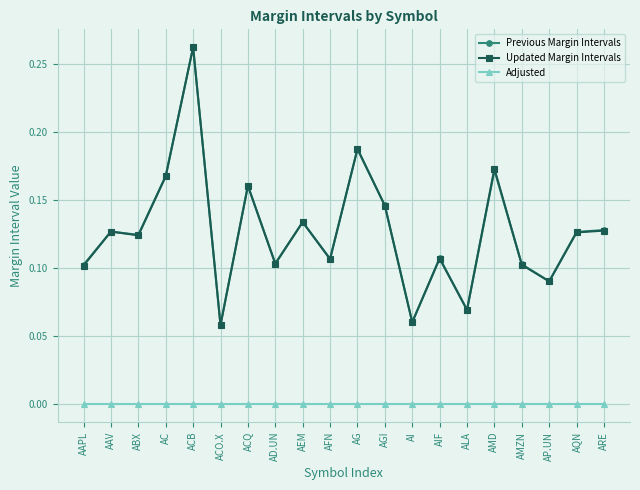

The Updated Margin Intervals series shows 0.2 at AMZN. True or false?

False